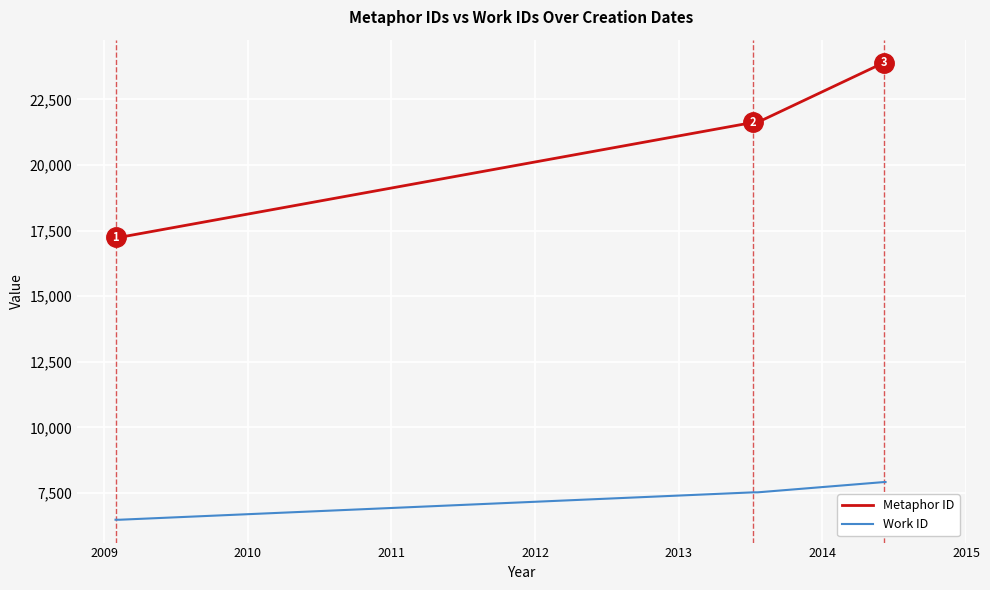

What is the difference between the maximum and minimum values in the Work ID series?

1436